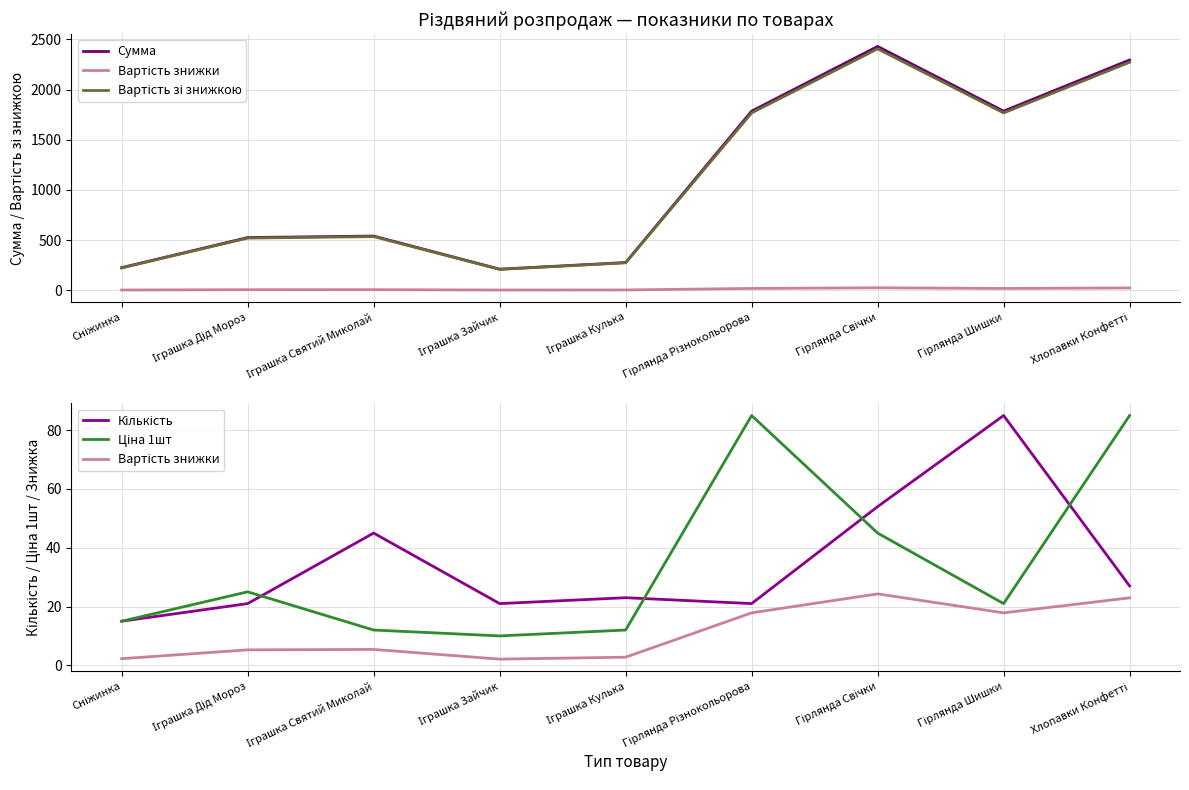

Reading right to left, transcribe all the data shown in this chart.

Сумма: Хлопавки Конфетті=2295.0	Гірлянда Шишки=1785.0	Гірлянда Свічки=2430.0	Гірлянда Різнокольорова=1785.0	Іграшка Кулька=276.0	Іграшка Зайчик=210.0	Іграшка Святий Миколай=540.0	Іграшка Дід Мороз=525.0	Сніжинка=225.0
Вартість знижки: Хлопавки Конфетті=22.9	Гірлянда Шишки=17.9	Гірлянда Свічки=24.3	Гірлянда Різнокольорова=17.9	Іграшка Кулька=2.8	Іграшка Зайчик=2.1	Іграшка Святий Миколай=5.4	Іграшка Дід Мороз=5.2	Сніжинка=2.2
Вартість зі знижкою: Хлопавки Конфетті=2272.1	Гірлянда Шишки=1767.2	Гірлянда Свічки=2405.7	Гірлянда Різнокольорова=1767.2	Іграшка Кулька=273.2	Іграшка Зайчик=207.9	Іграшка Святий Миколай=534.6	Іграшка Дід Мороз=519.8	Сніжинка=222.8
Кількість: Хлопавки Конфетті=27.0	Гірлянда Шишки=85.0	Гірлянда Свічки=54.0	Гірлянда Різнокольорова=21.0	Іграшка Кулька=23.0	Іграшка Зайчик=21.0	Іграшка Святий Миколай=45.0	Іграшка Дід Мороз=21.0	Сніжинка=15.0
Ціна 1шт: Хлопавки Конфетті=85.0	Гірлянда Шишки=21.0	Гірлянда Свічки=45.0	Гірлянда Різнокольорова=85.0	Іграшка Кулька=12.0	Іграшка Зайчик=10.0	Іграшка Святий Миколай=12.0	Іграшка Дід Мороз=25.0	Сніжинка=15.0